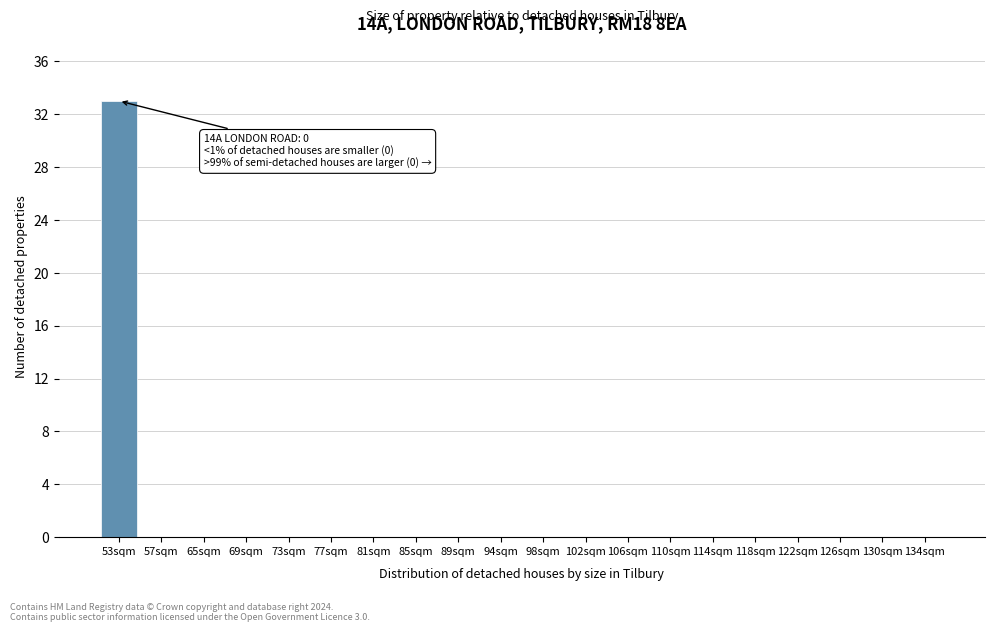

Reading left to right, extract all data points from this chart.

53sqm=33	57sqm=0	65sqm=0	69sqm=0	73sqm=0	77sqm=0	81sqm=0	85sqm=0	89sqm=0	94sqm=0	98sqm=0	102sqm=0	106sqm=0	110sqm=0	114sqm=0	118sqm=0	122sqm=0	126sqm=0	130sqm=0	134sqm=0